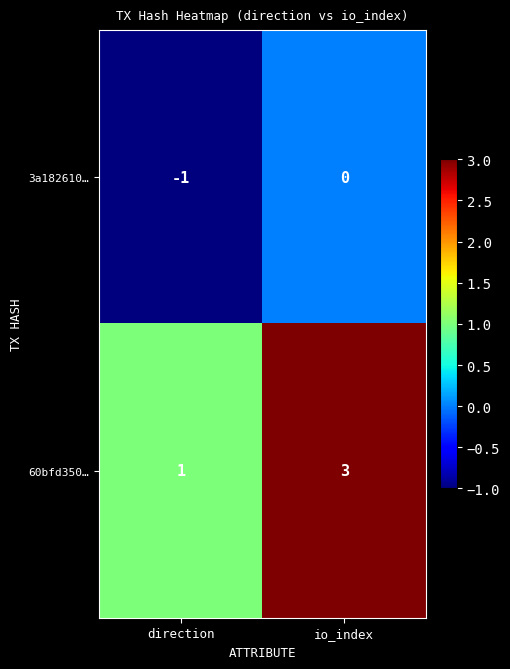

What is the difference between the highest and lowest values at direction?

2